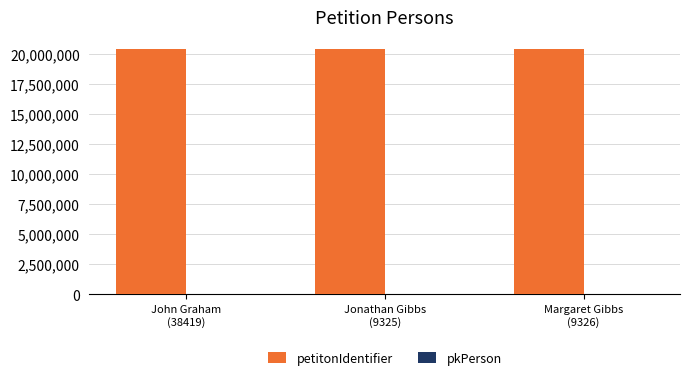

What is the maximum value for petitonIdentifier?

20380307